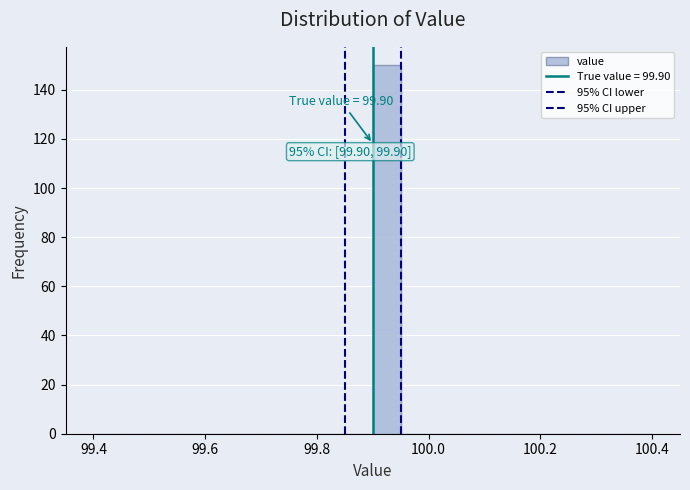

Around what value on the x-axis is the tallest bar? Give the approximate position of its centre, as read against the axis.

99.92